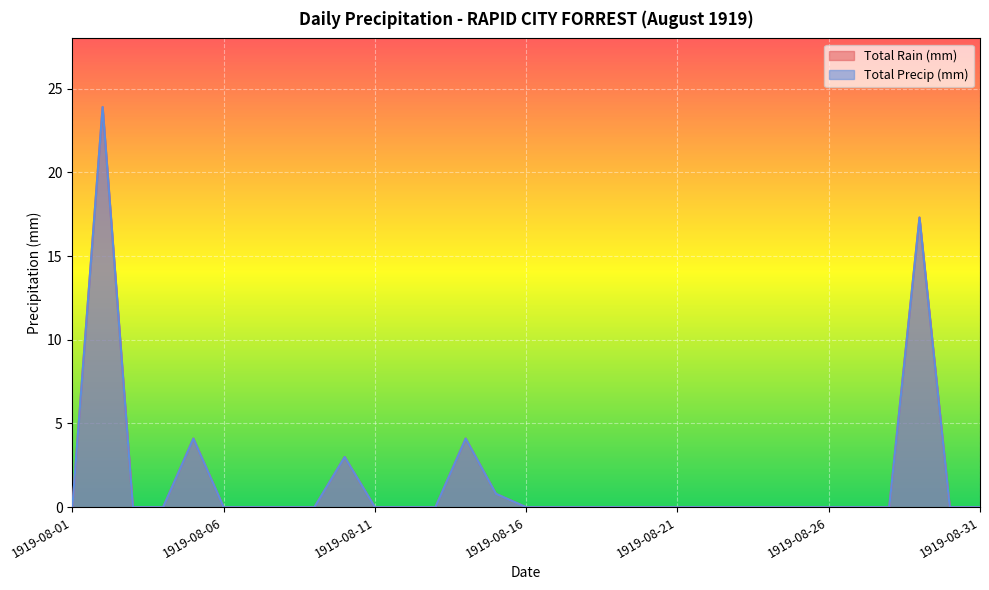

Does the chart display data point markers on the line(s)?

No